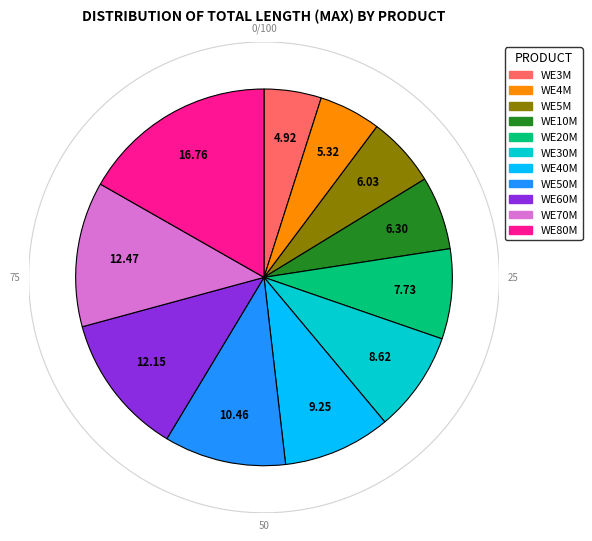

Which has a higher value, WE20M or WE10M?

WE20M